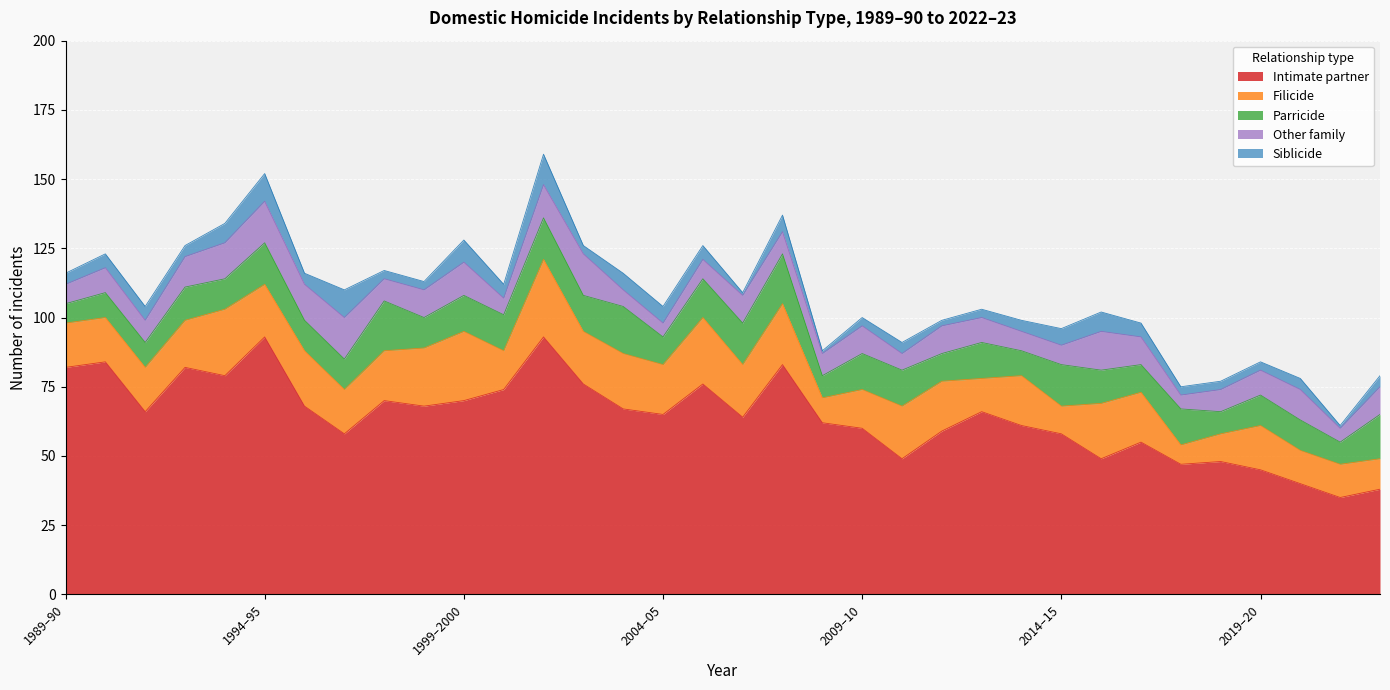

What is the sum of the Parricide values at 2013–14 and 2006–07?

24